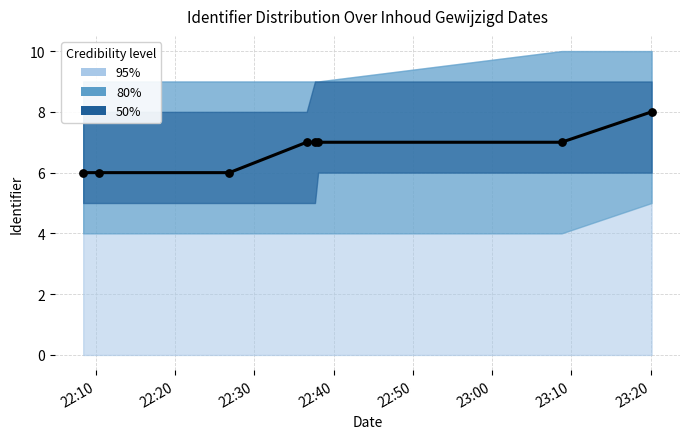

What is the change in value from 22:20 to 23:10?

+1